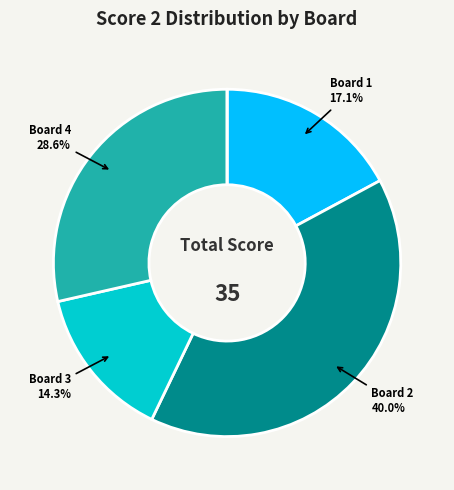

Is there a majority slice in this chart?

No